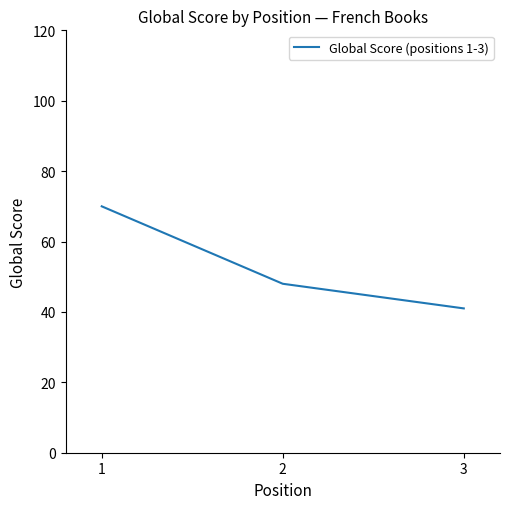

List the labels in order of value, smallest first.

3, 2, 1